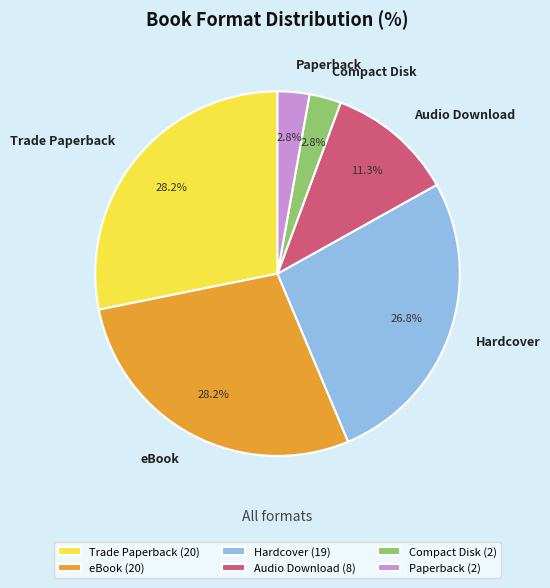

Between Audio Download and Compact Disk, which is larger?

Audio Download